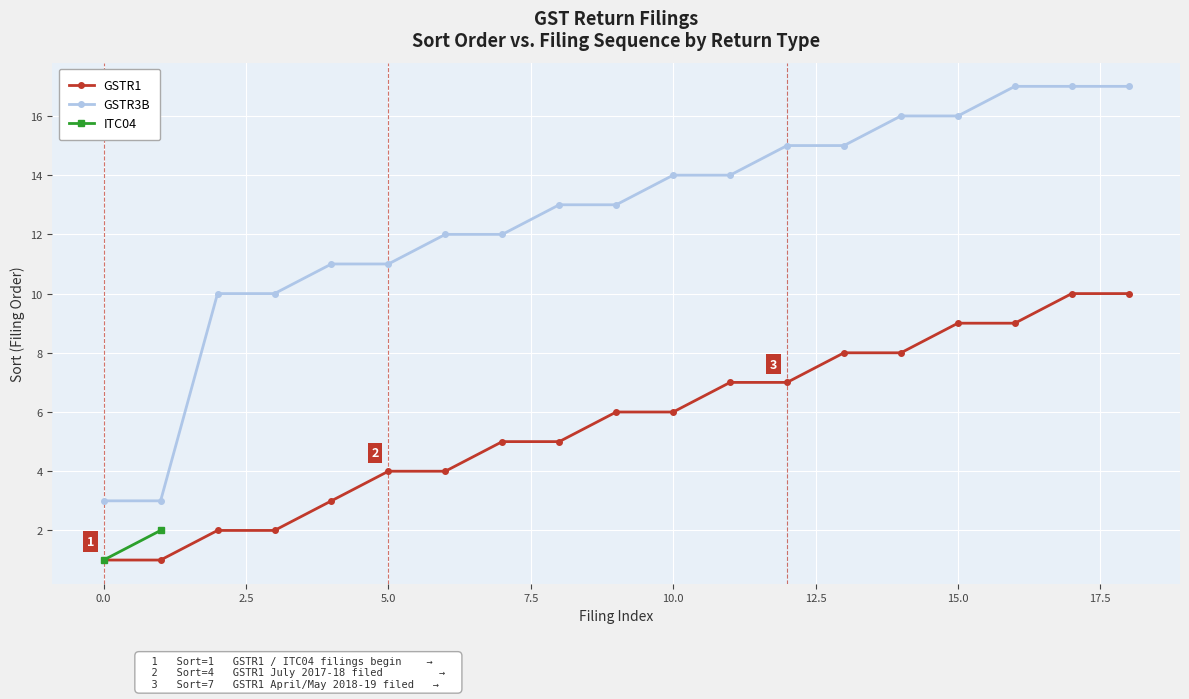

True or false: GSTR1 and GSTR3B intersect in this chart.

False